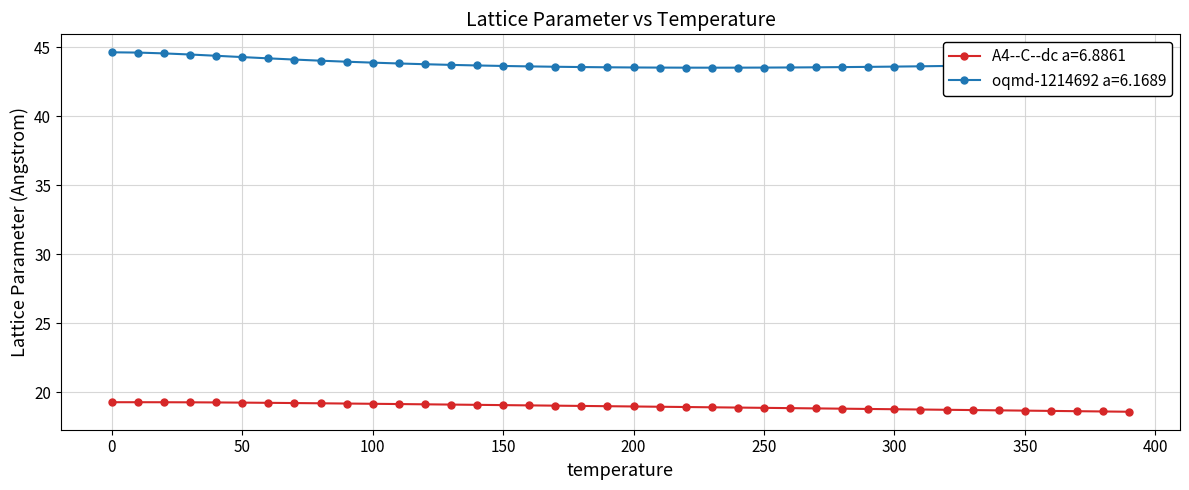

What is the value of the oqmd-1214692 a=6.1689 point at the 33rd from the left?

43.6